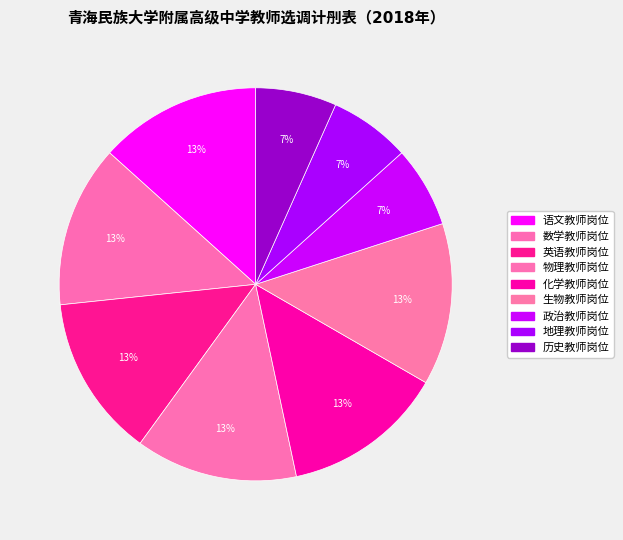

Does 语文教师岗位 represent more than half of the total?

No